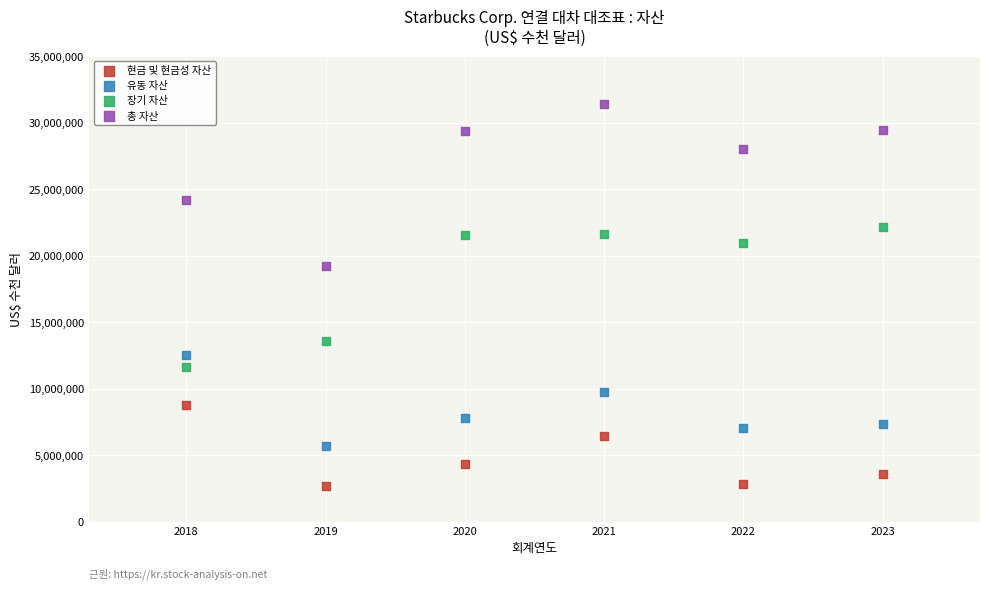

In the 총 자산 series, what Y value is closest to 25306100?

24156400